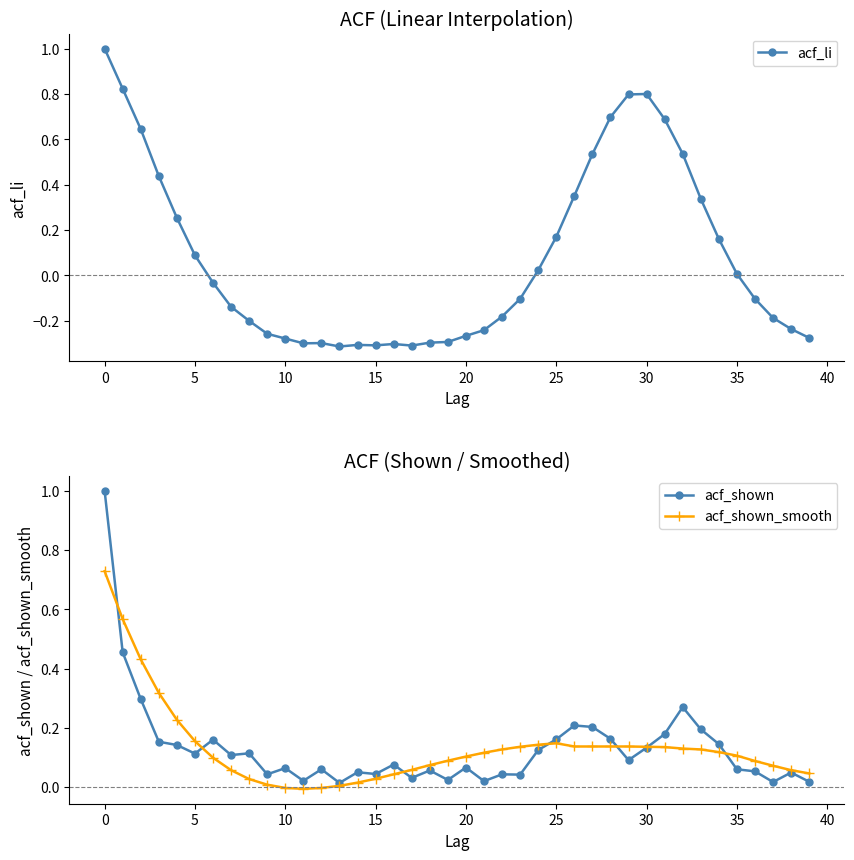

How many data points does each series have?

40